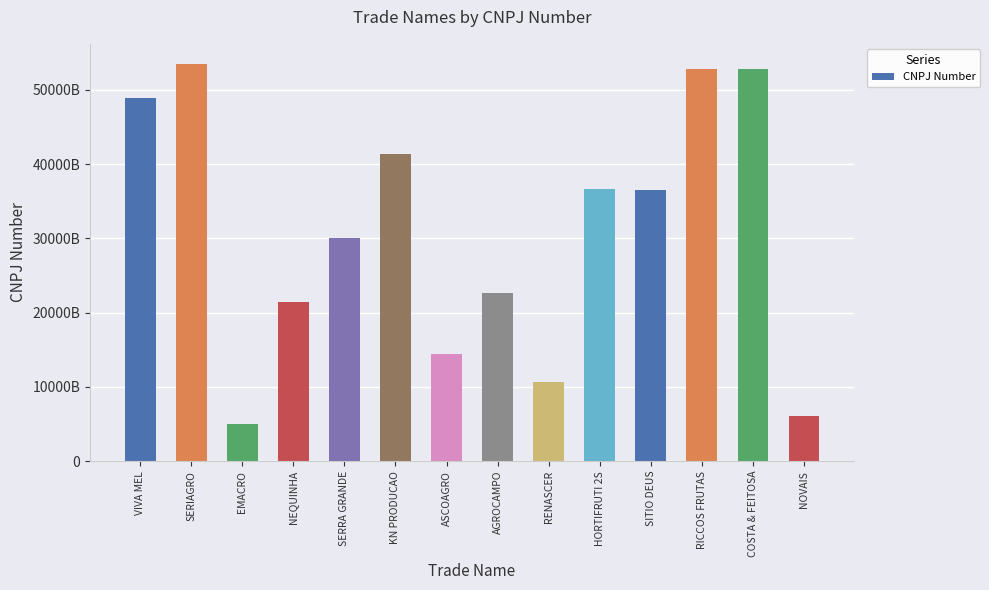

True or false: the data shows 31960106885151 at RICCOS FRUTAS.

False